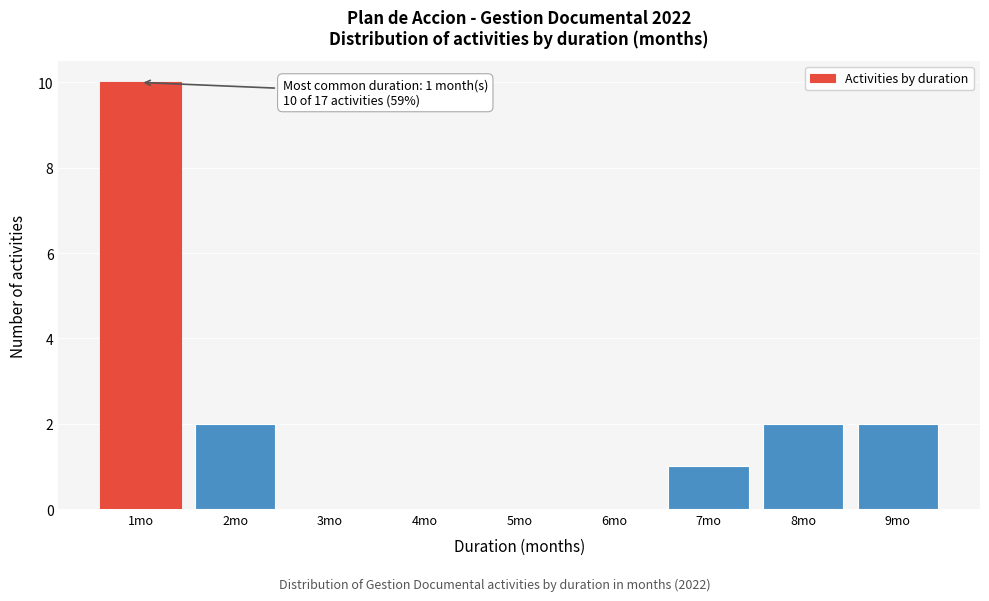

Which range on the x-axis has the tallest bar?

0.5 to 1.5